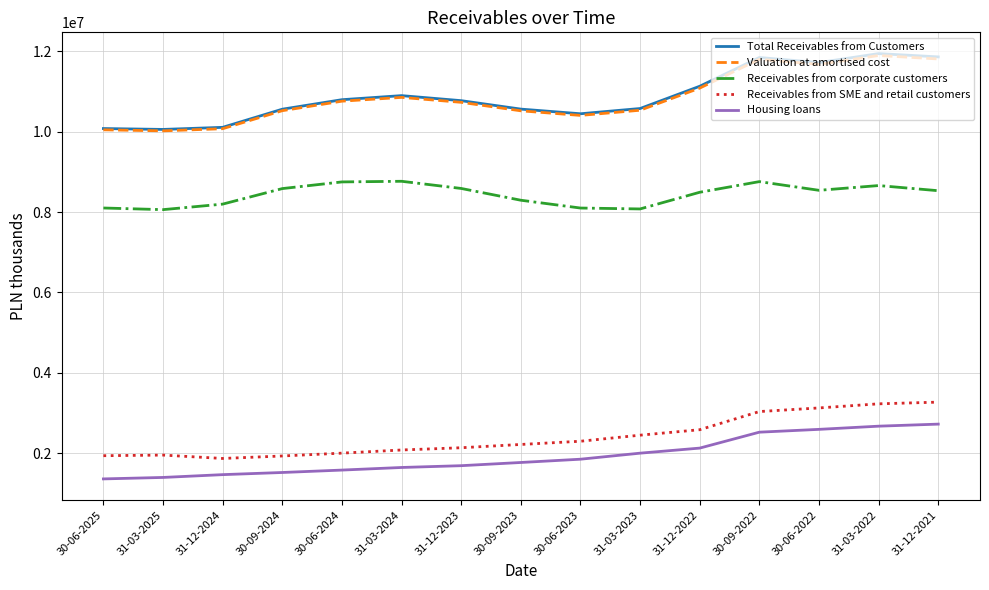

What is the total value across all series at 31-03-2022?

38394308